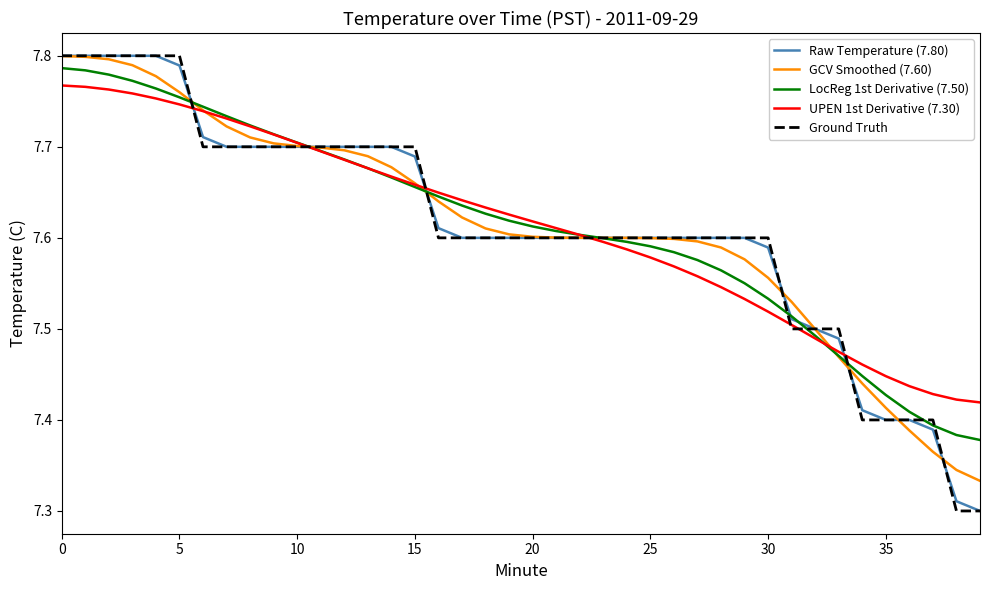

Which series has the widest spread of values?

Ground Truth